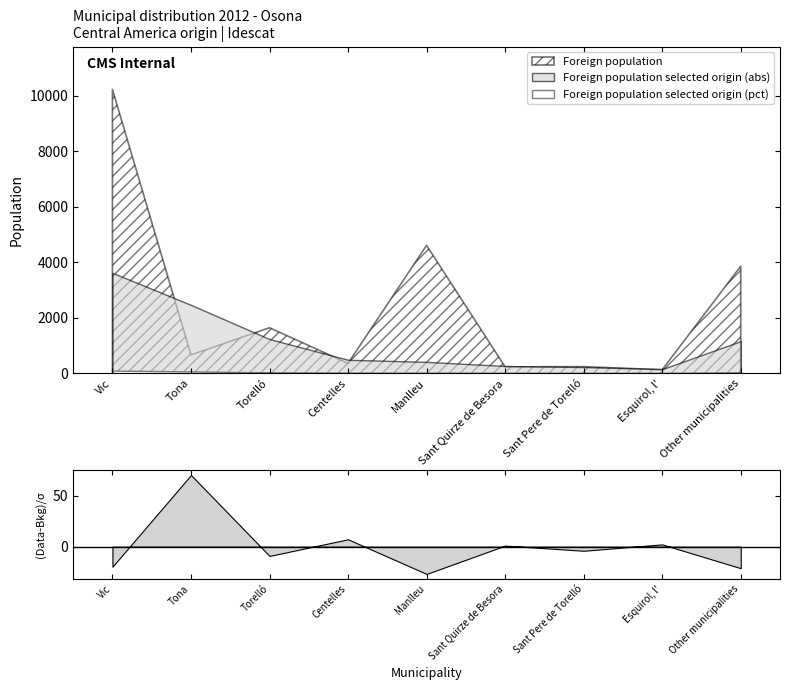

What is the difference between the highest and lowest values at Vic?

10135.0